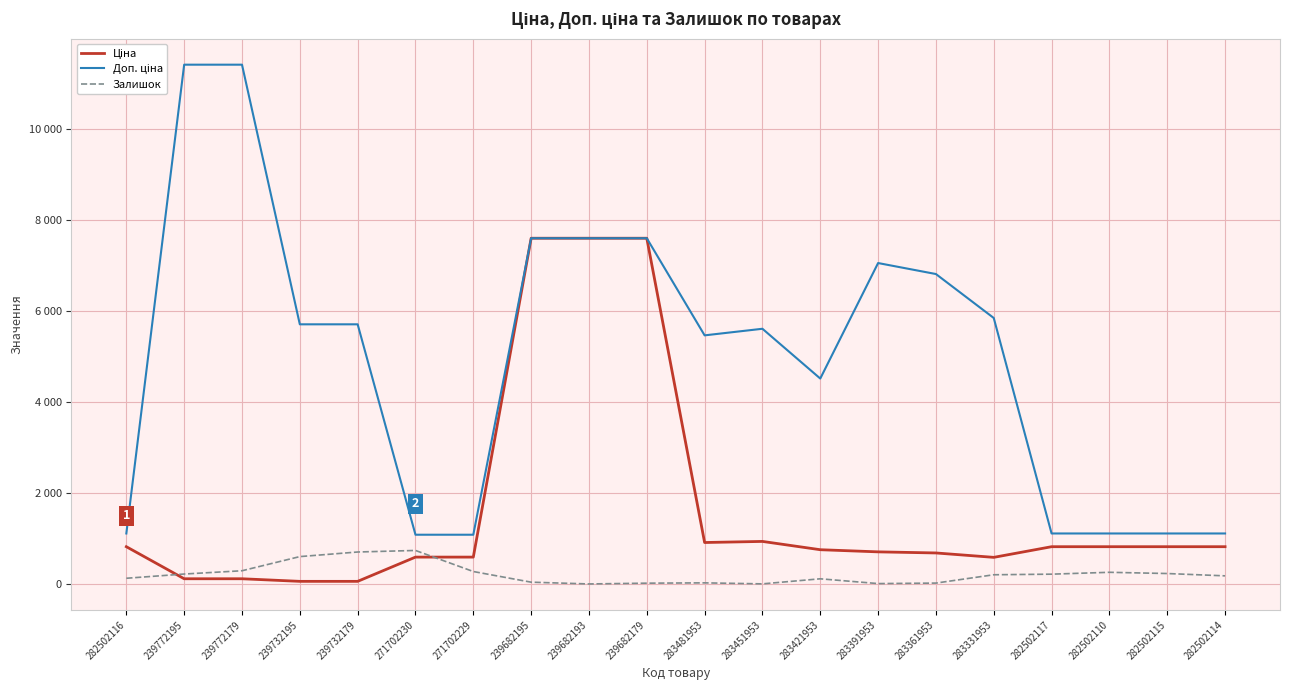

Is this an area chart (filled region under the line)?

No